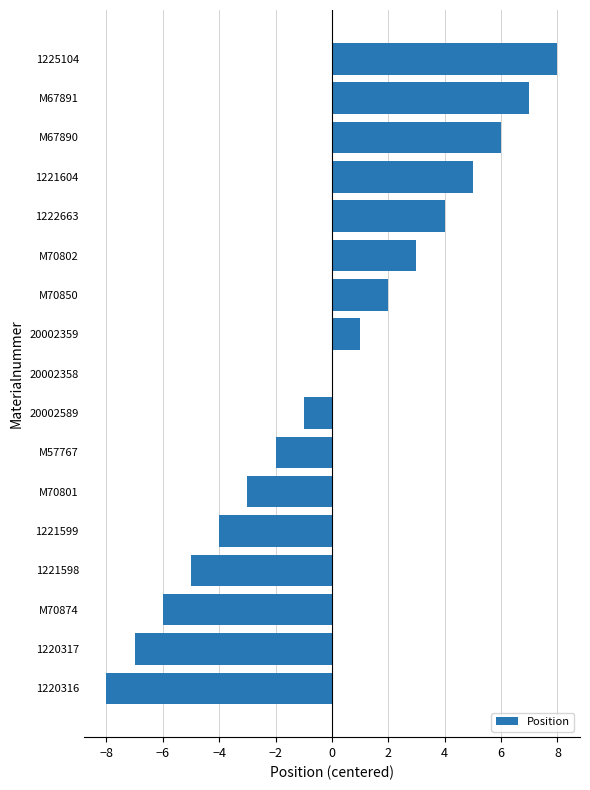

Reading bottom to top, transcribe all the data shown in this chart.

1220316=-8	1220317=-7	M70874=-6	1221598=-5	1221599=-4	M70801=-3	M57767=-2	20002589=-1	20002358=0	20002359=1	M70850=2	M70802=3	1222663=4	1221604=5	M67890=6	M67891=7	1225104=8